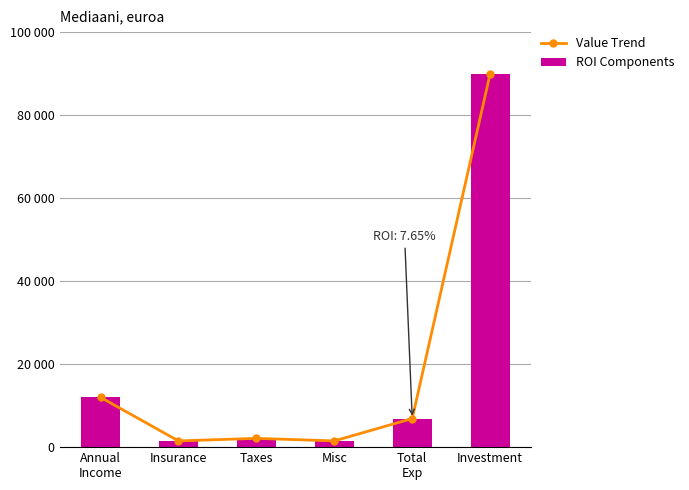

At which label is ROI Components closest to 45750?

Annual
Income